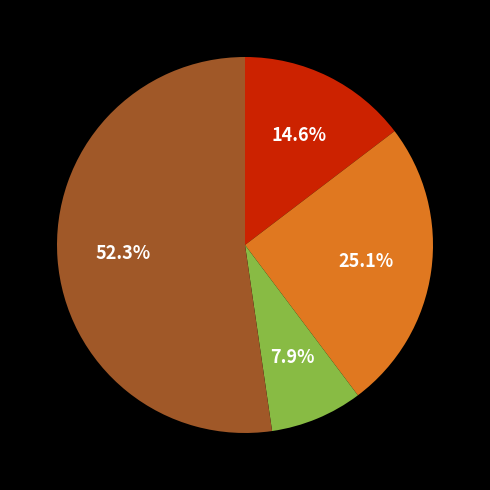

To the nearest percent, what is the difference between the largest and smallest slice percentages?

44%